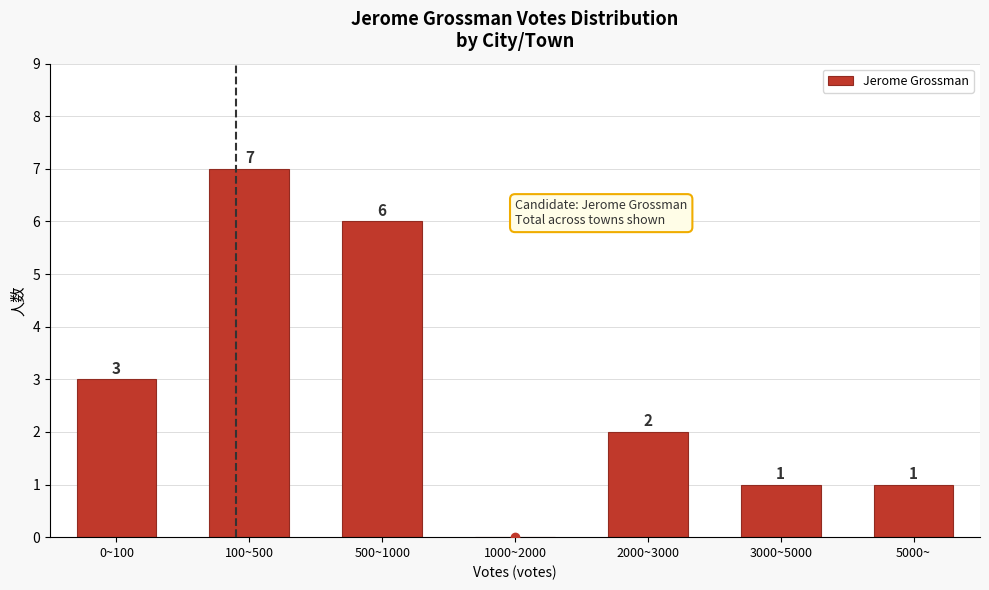

Reading left to right, list all the values displayed in this chart.

0~100=3	100~500=7	500~1000=6	1000~2000=0	2000~3000=2	3000~5000=1	5000~=1